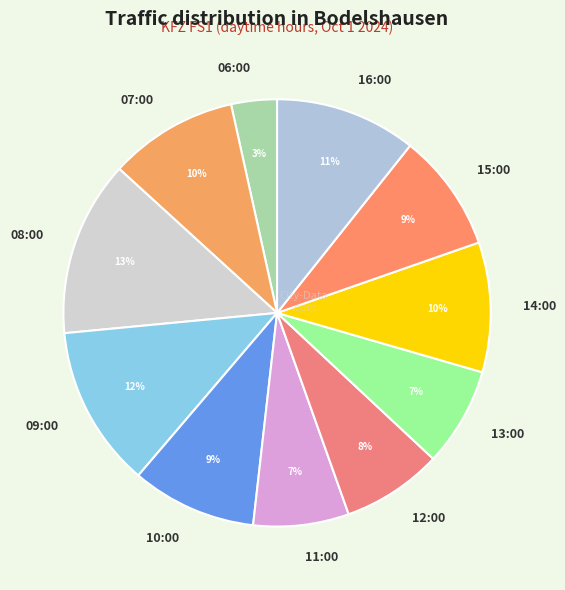

Is there any slice that represents more than half of the pie?

No